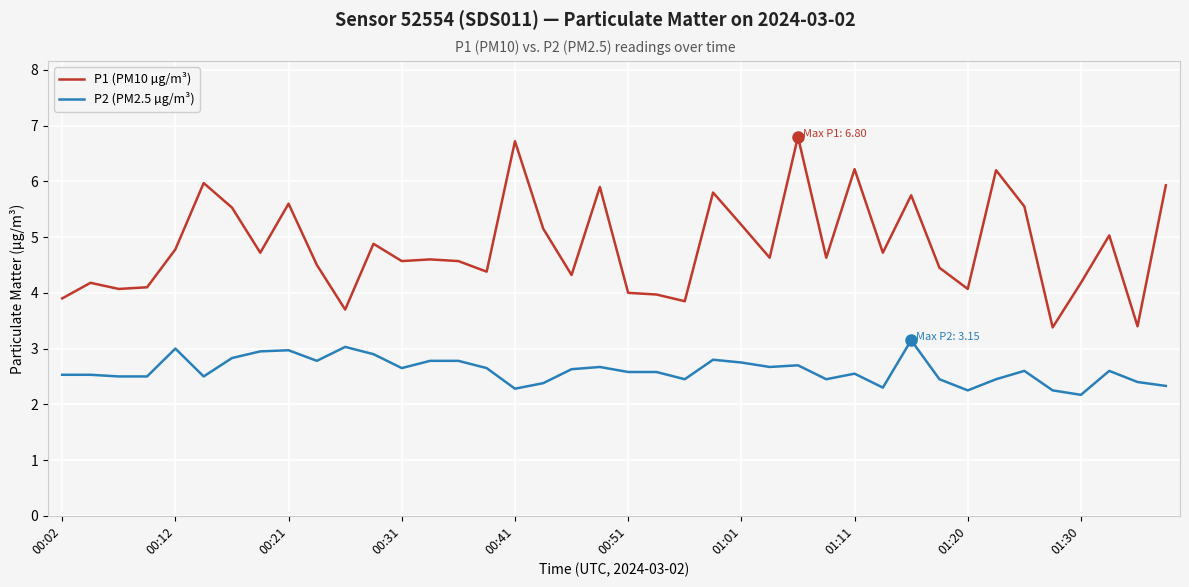

True or false: P2 (PM2.5 µg/m³) and P1 (PM10 µg/m³) intersect in this chart.

False